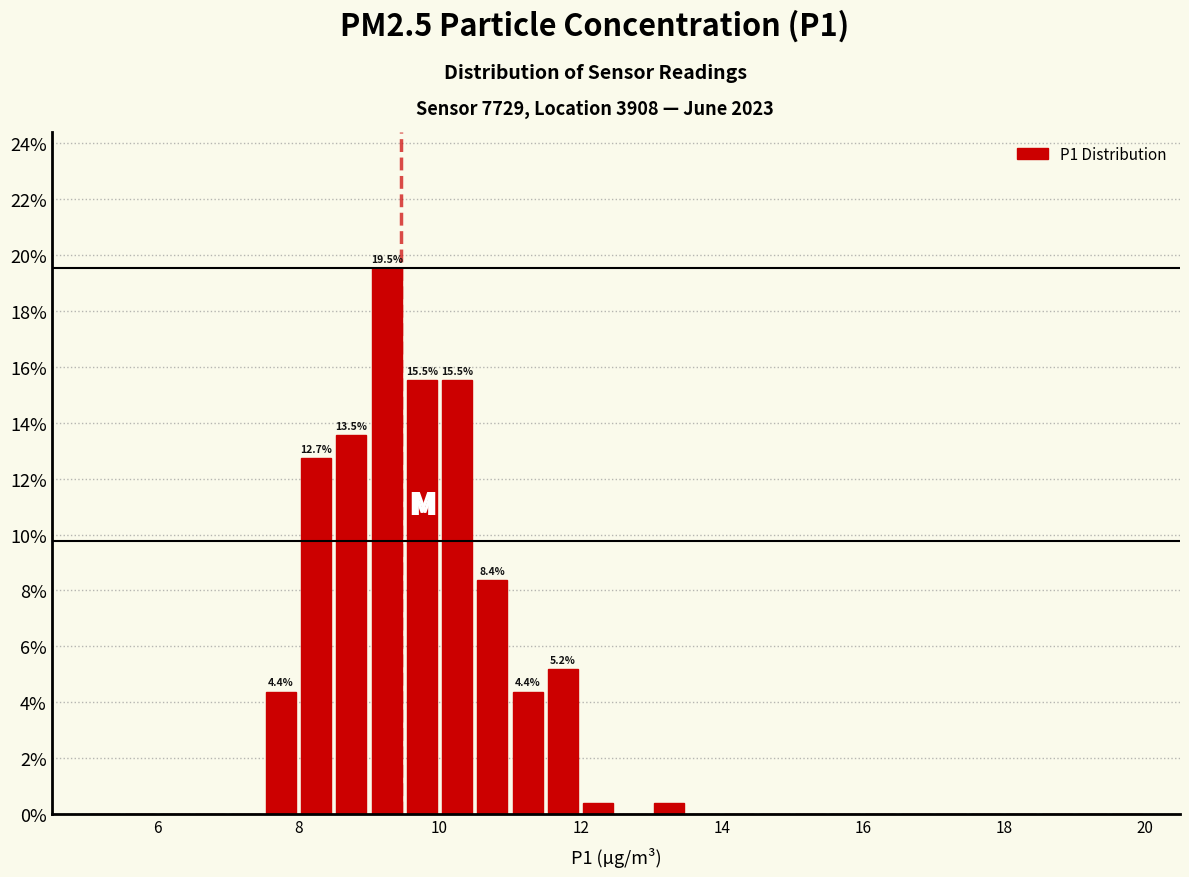

Around what value on the x-axis is the tallest bar? Give the approximate position of its centre, as read against the axis.

9.2